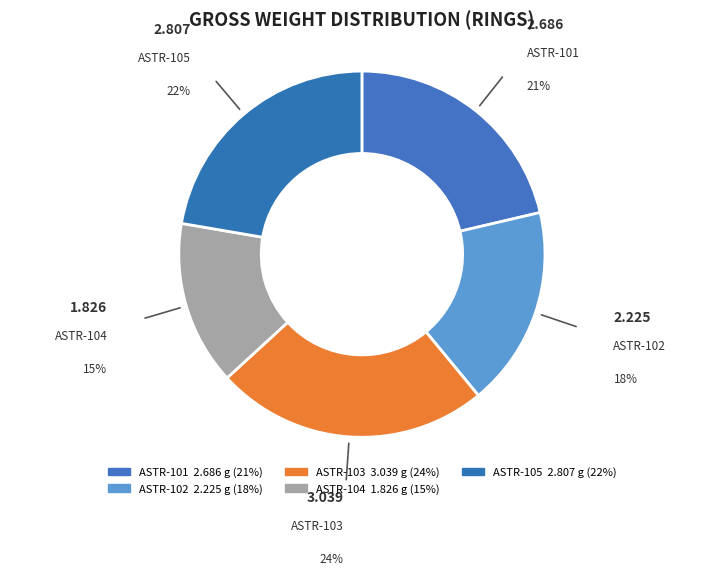

Which slice is the largest?

ASTR-103